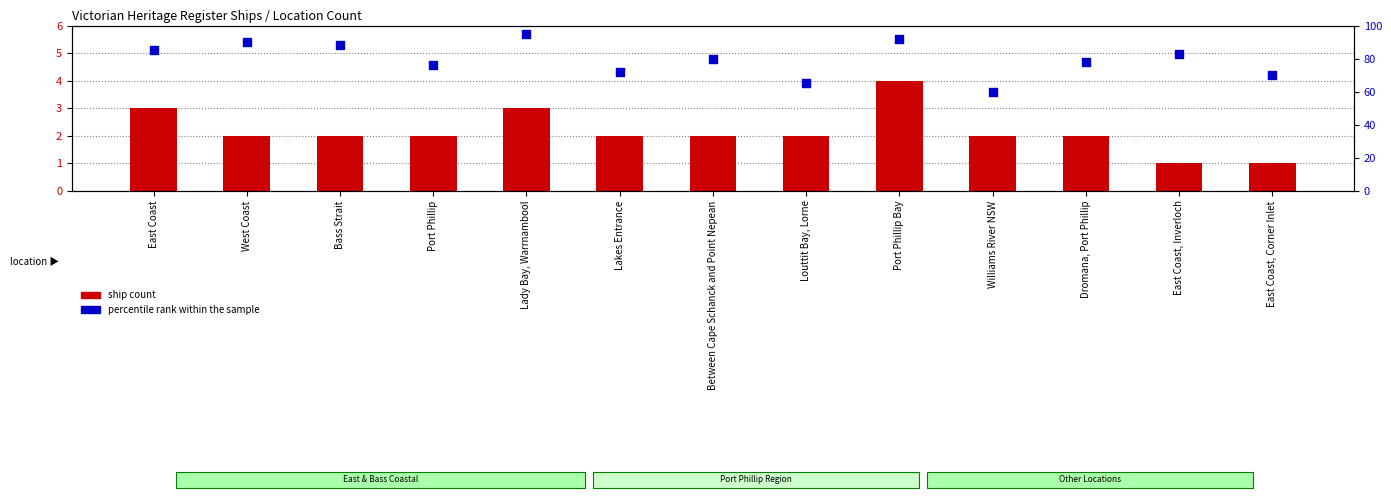

Which series reaches the minimum Y coordinate?

ship count